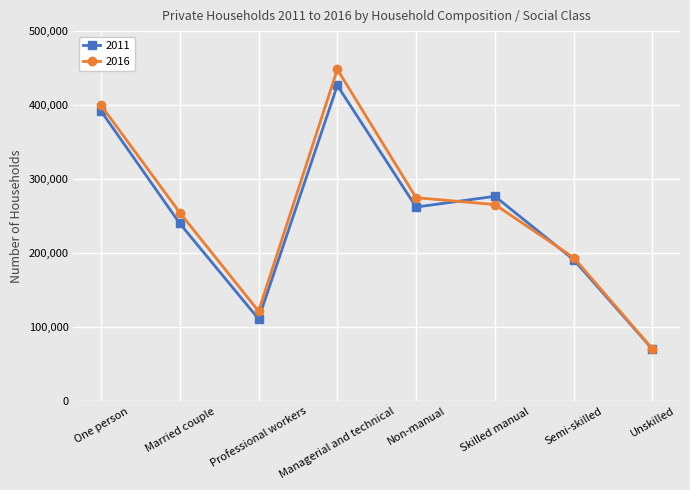

The 2016 series shows 448239 at Managerial and technical. True or false?

True